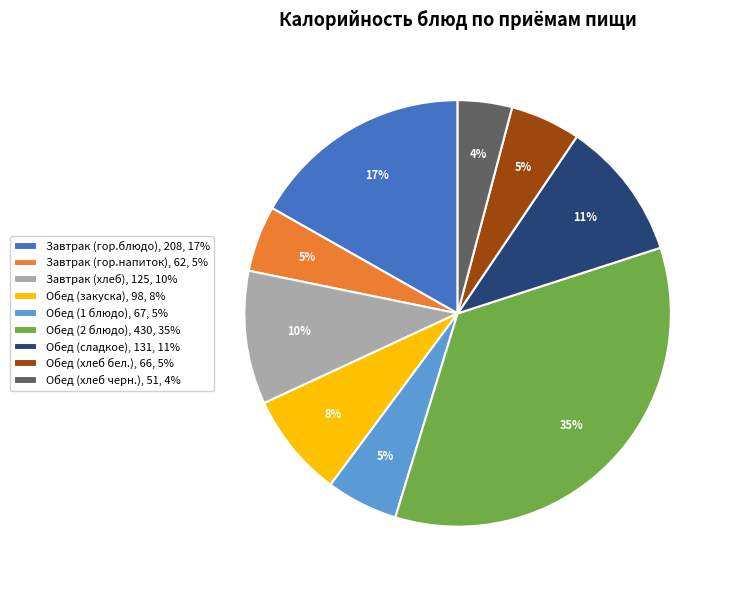

Between Обед (сладкое) and Завтрак (гор.блюдо), which is larger?

Завтрак (гор.блюдо)